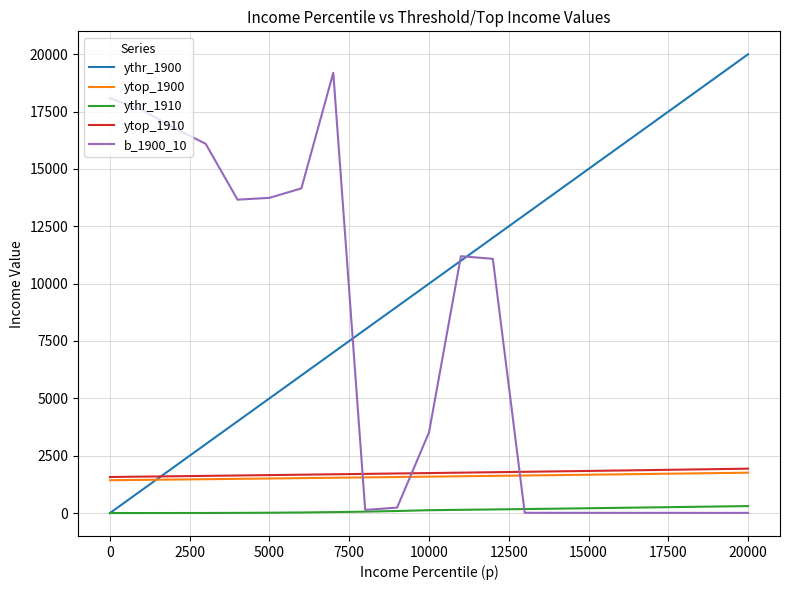

What is the lowest value of the ytop_1910 series?

1571.3